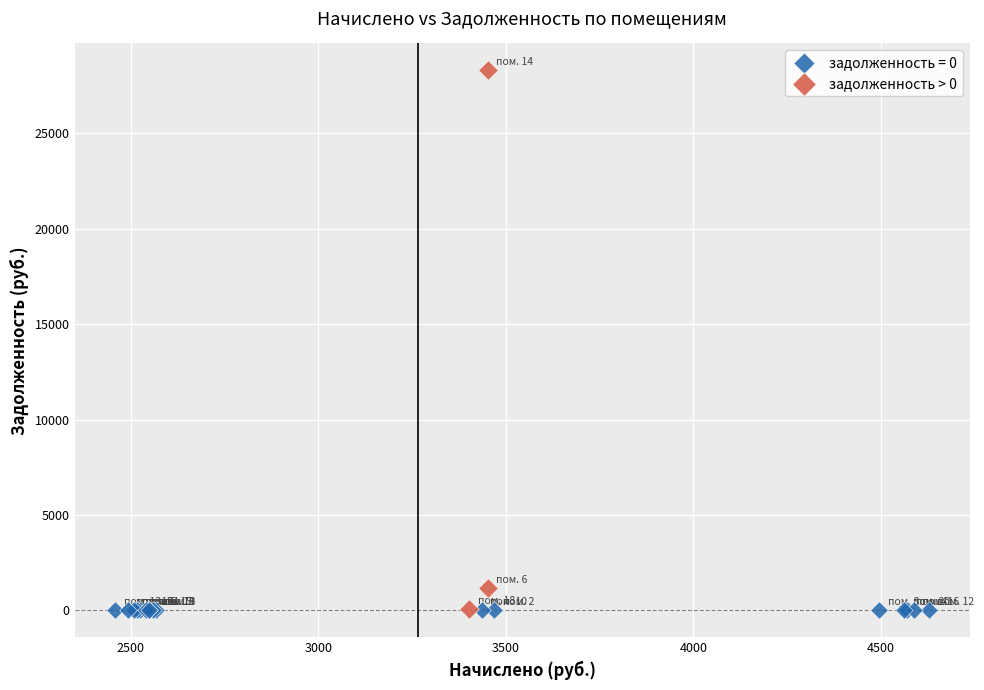

Which series contains the highest Y value?

задолженность > 0